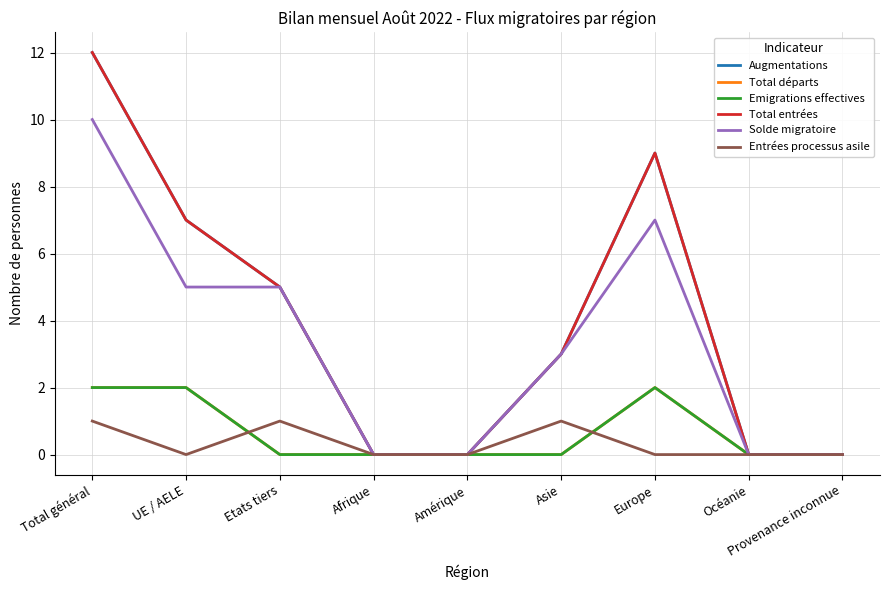

What is the sum of the Augmentations values at Afrique and Asie?

3